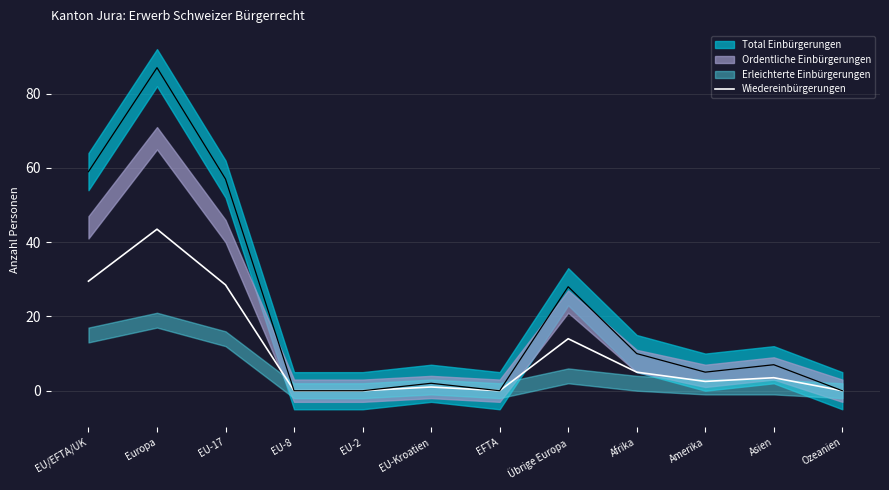

How many lines are shown in the chart?

1